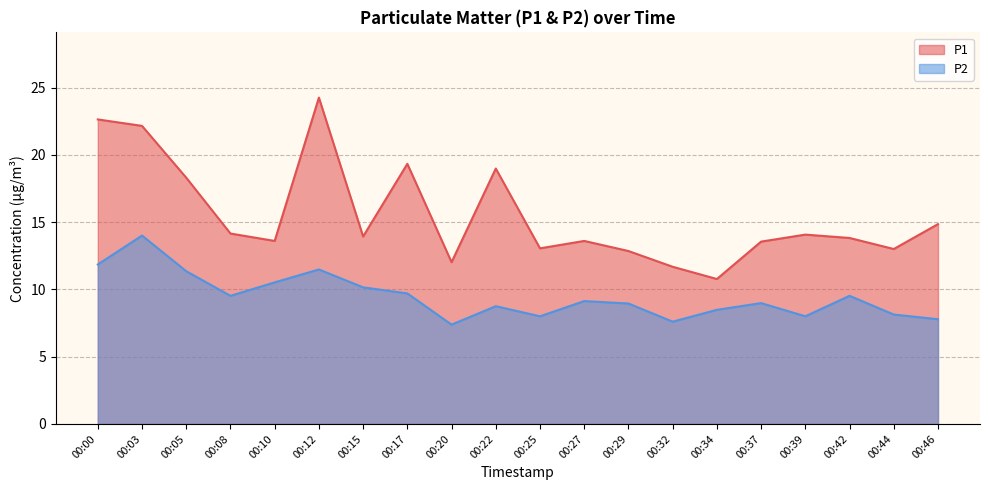

How many distinct data groups are displayed?

2